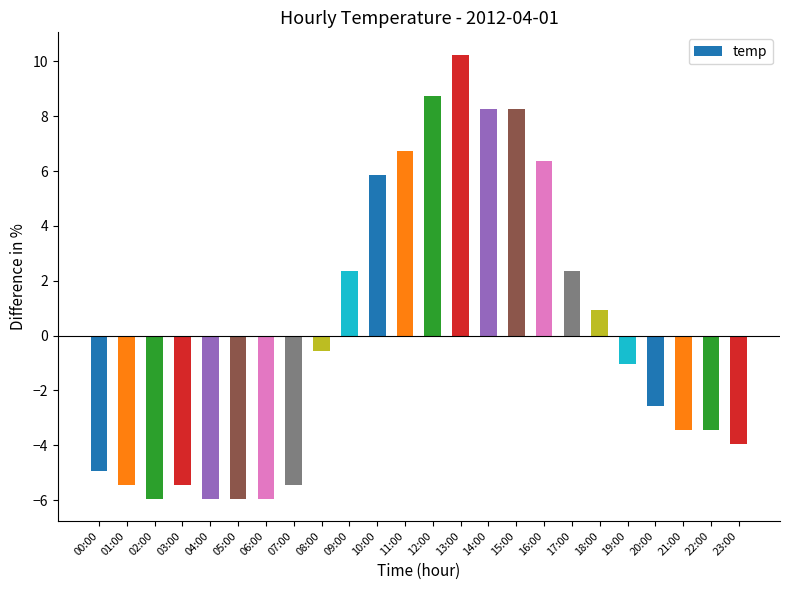

What is the difference between the second highest and minimum values?

14.7